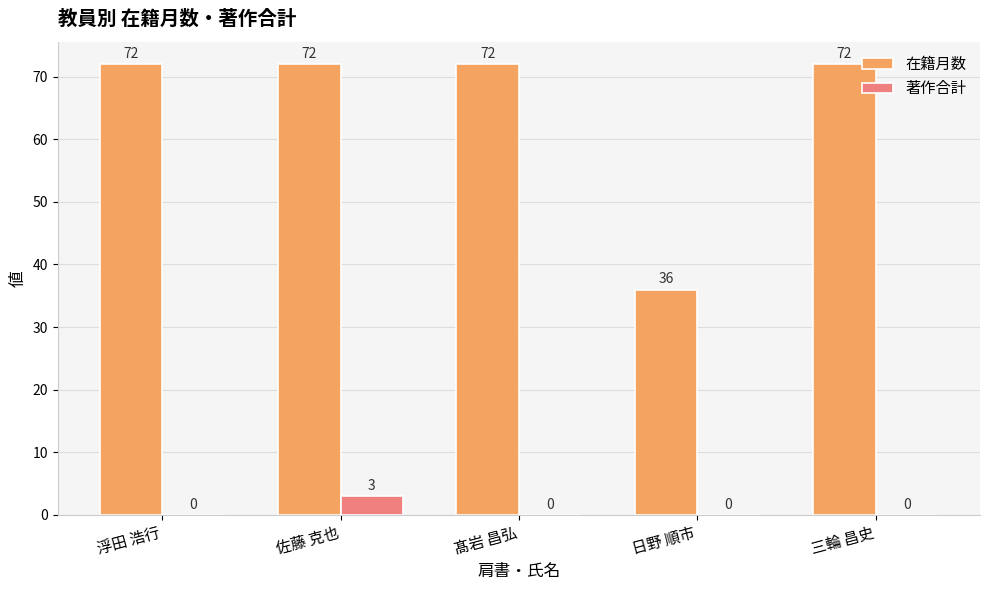

Which series changed the most between 佐藤 克也 and 髙岩 昌弘?

著作合計